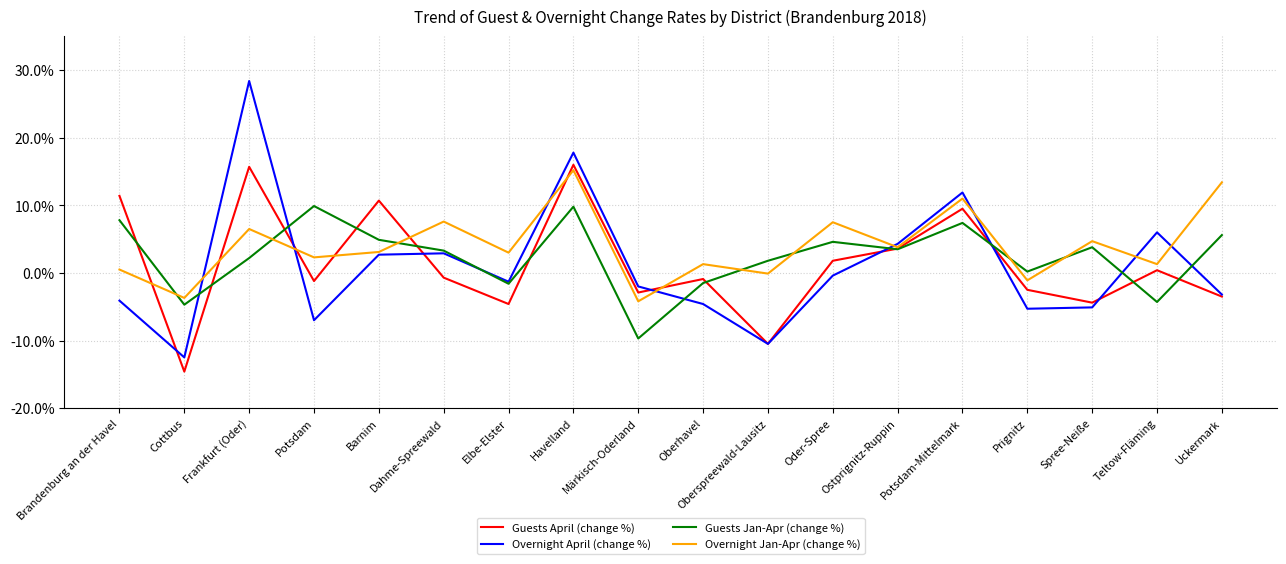

Which series has the largest total across all categories?

Overnight Jan-Apr (change %)